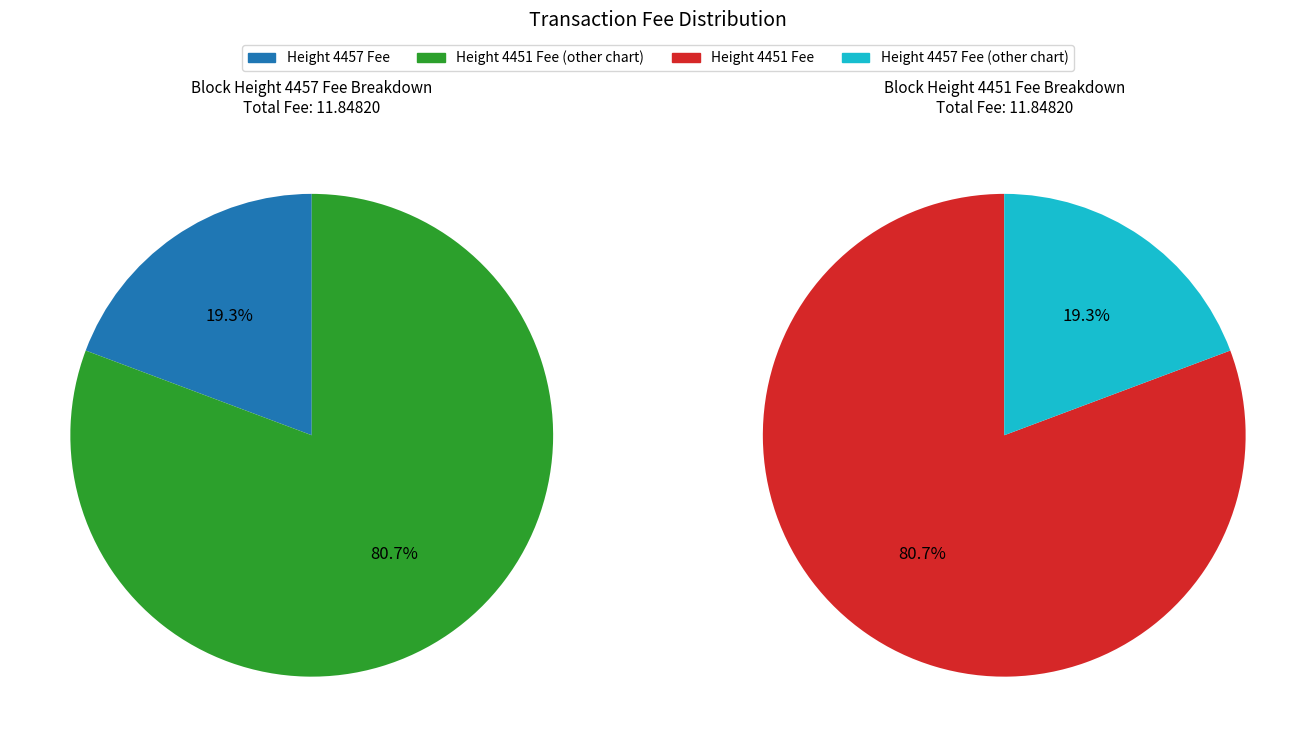

What is the change in value from 4457 to 4451?

+7.3